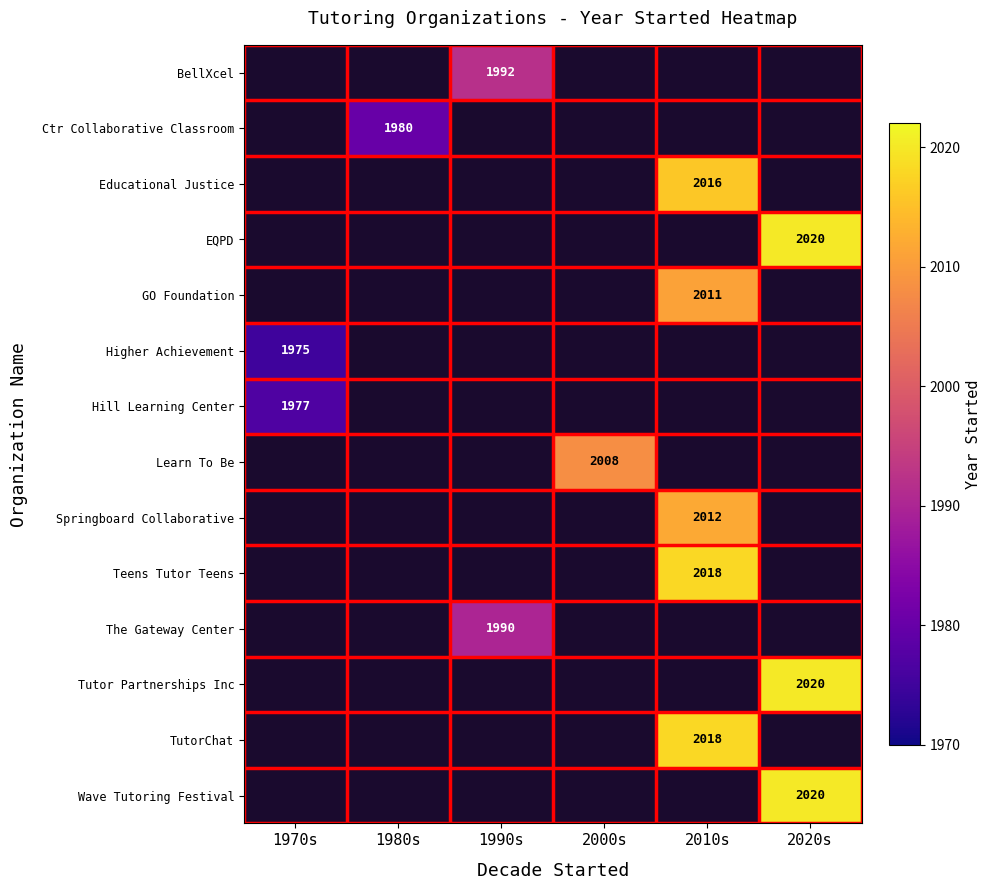

The value of Tutor Partnerships Inc at 2020s is 2672. True or false?

False